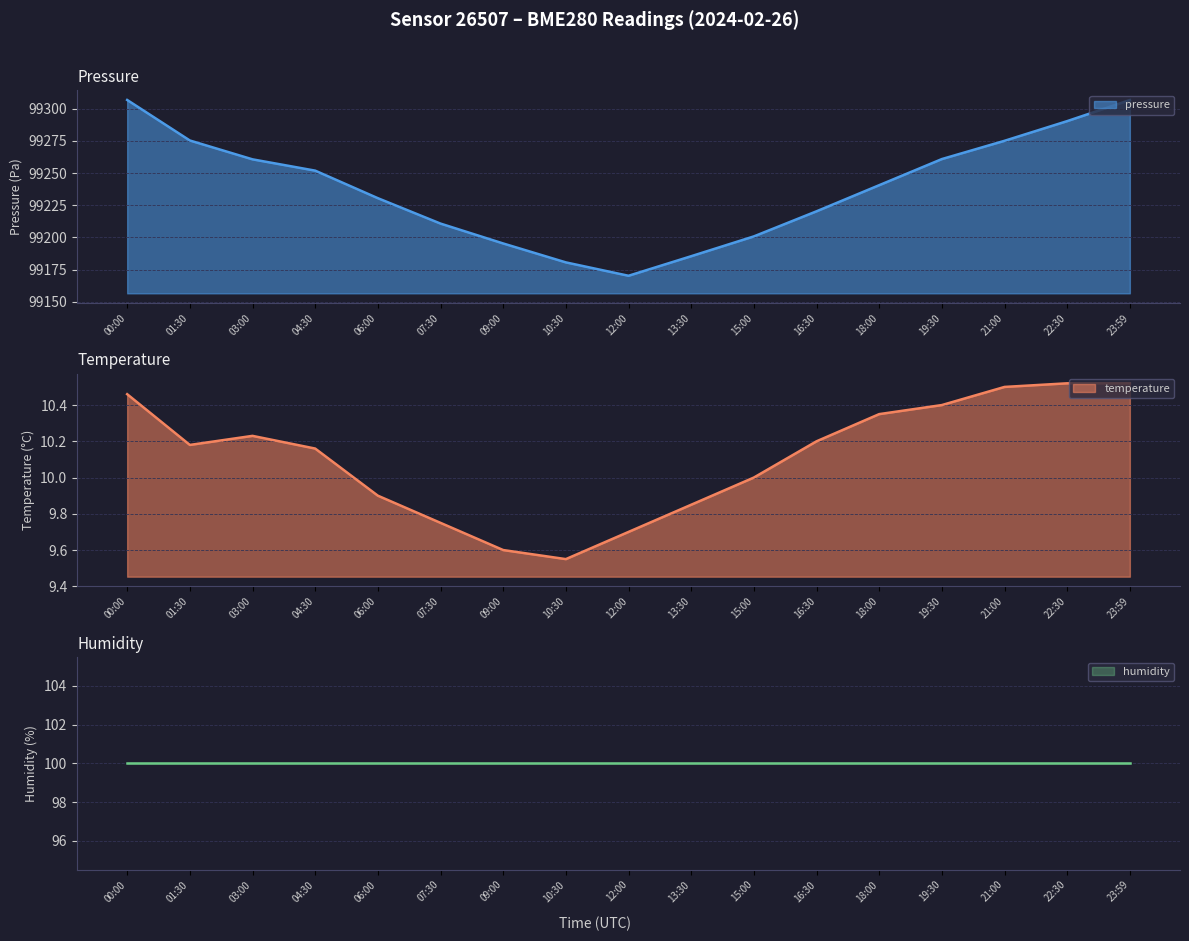

Reading right to left, list all the values displayed in this chart.

pressure line: 23:59=99306.8	22:30=99290.4	21:00=99275.1	19:30=99260.9	18:00=99240.6	16:30=99220.3	15:00=99200.8	13:30=99185.4	12:00=99170.2	10:30=99180.6	09:00=99195.3	07:30=99210.8	06:00=99230.5	04:30=99251.9	03:00=99260.7	01:30=99275.3	00:00=99306.8
temperature line: 23:59=10.5	22:30=10.5	21:00=10.5	19:30=10.4	18:00=10.3	16:30=10.2	15:00=10.0	13:30=9.8	12:00=9.7	10:30=9.6	09:00=9.6	07:30=9.8	06:00=9.9	04:30=10.2	03:00=10.2	01:30=10.2	00:00=10.5
humidity line: 23:59=100.0	22:30=100.0	21:00=100.0	19:30=100.0	18:00=100.0	16:30=100.0	15:00=100.0	13:30=100.0	12:00=100.0	10:30=100.0	09:00=100.0	07:30=100.0	06:00=100.0	04:30=100.0	03:00=100.0	01:30=100.0	00:00=100.0